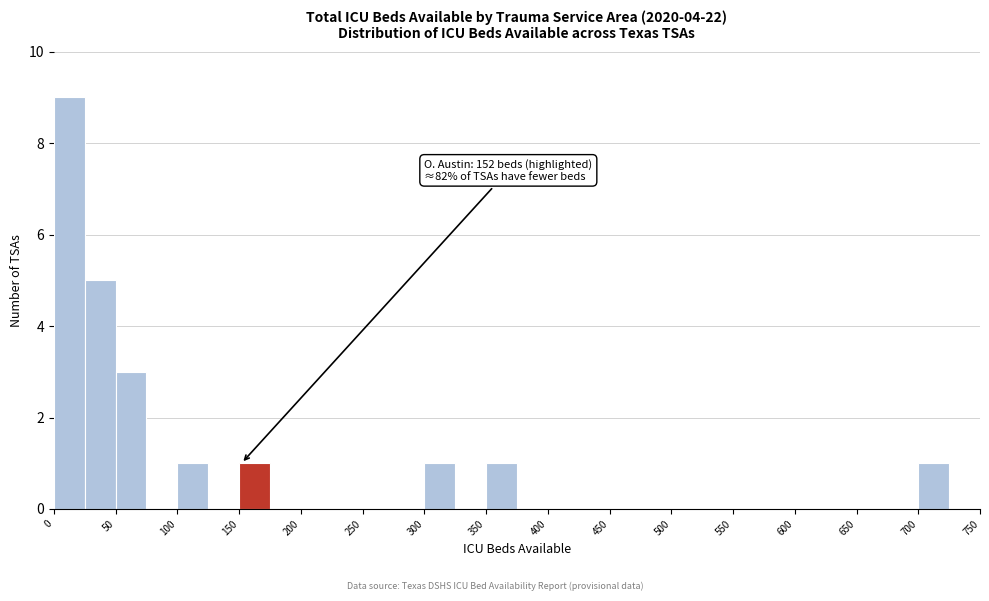

Which range on the x-axis has the tallest bar?

0 to 25